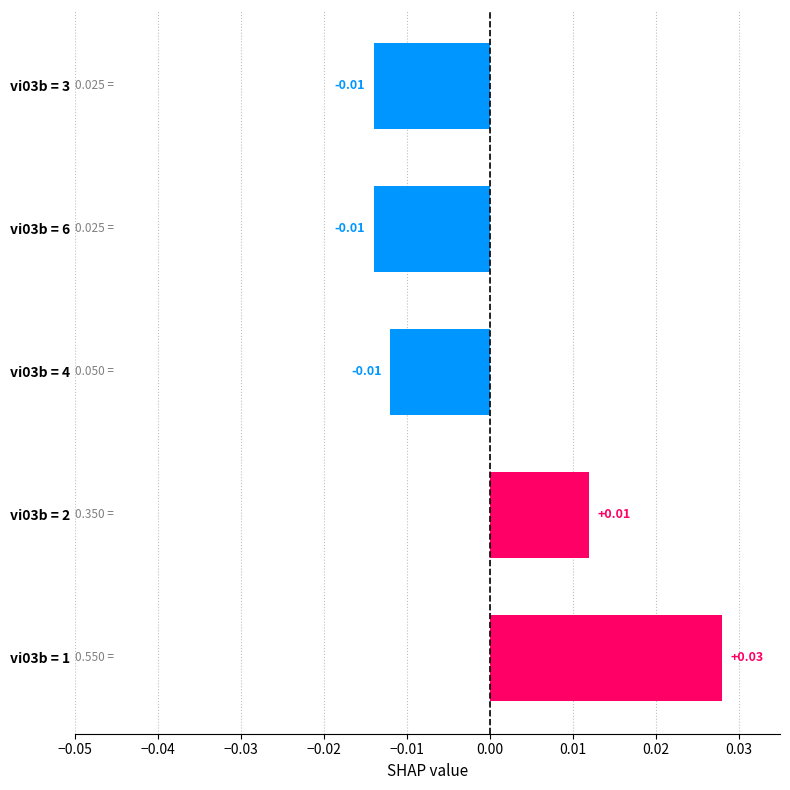

How many series are shown in this chart?

1